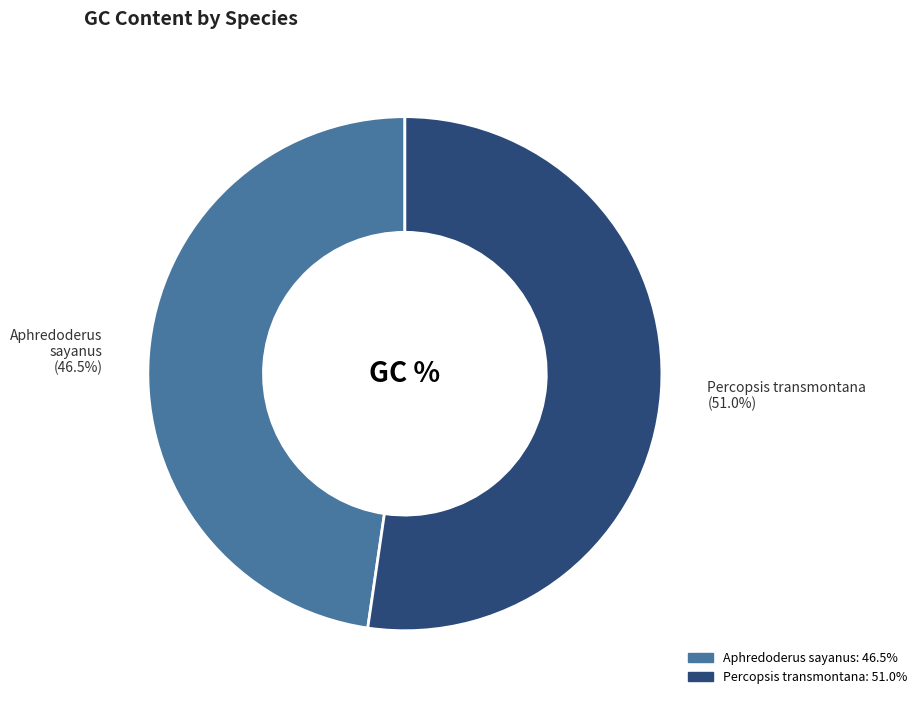

To the nearest percent, what percentage of the pie is Aphredoderus sayanus?

48%